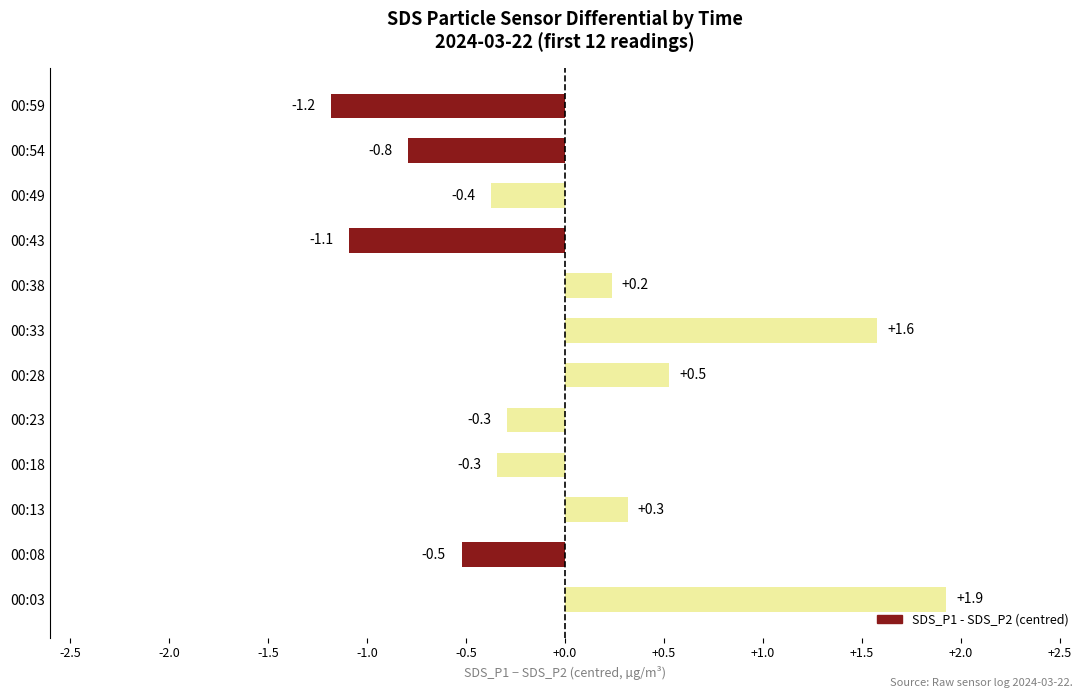

What is the difference between the maximum and second lowest values?

3.0